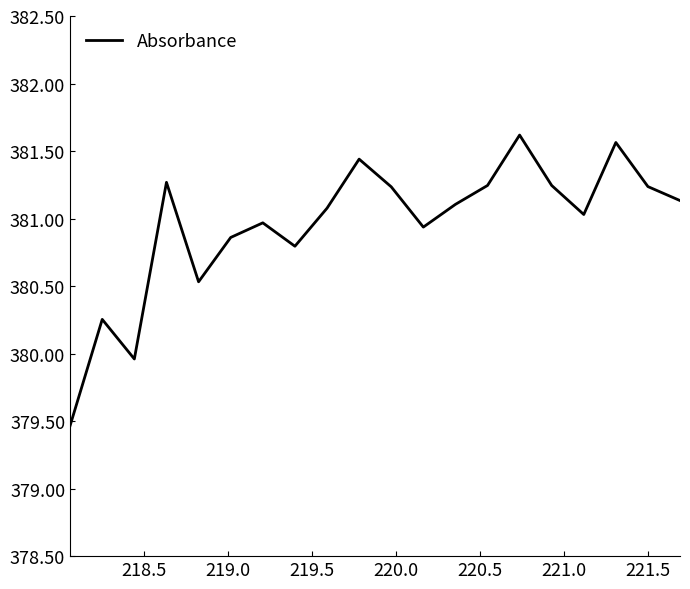

What is the greatest value displayed?

381.6